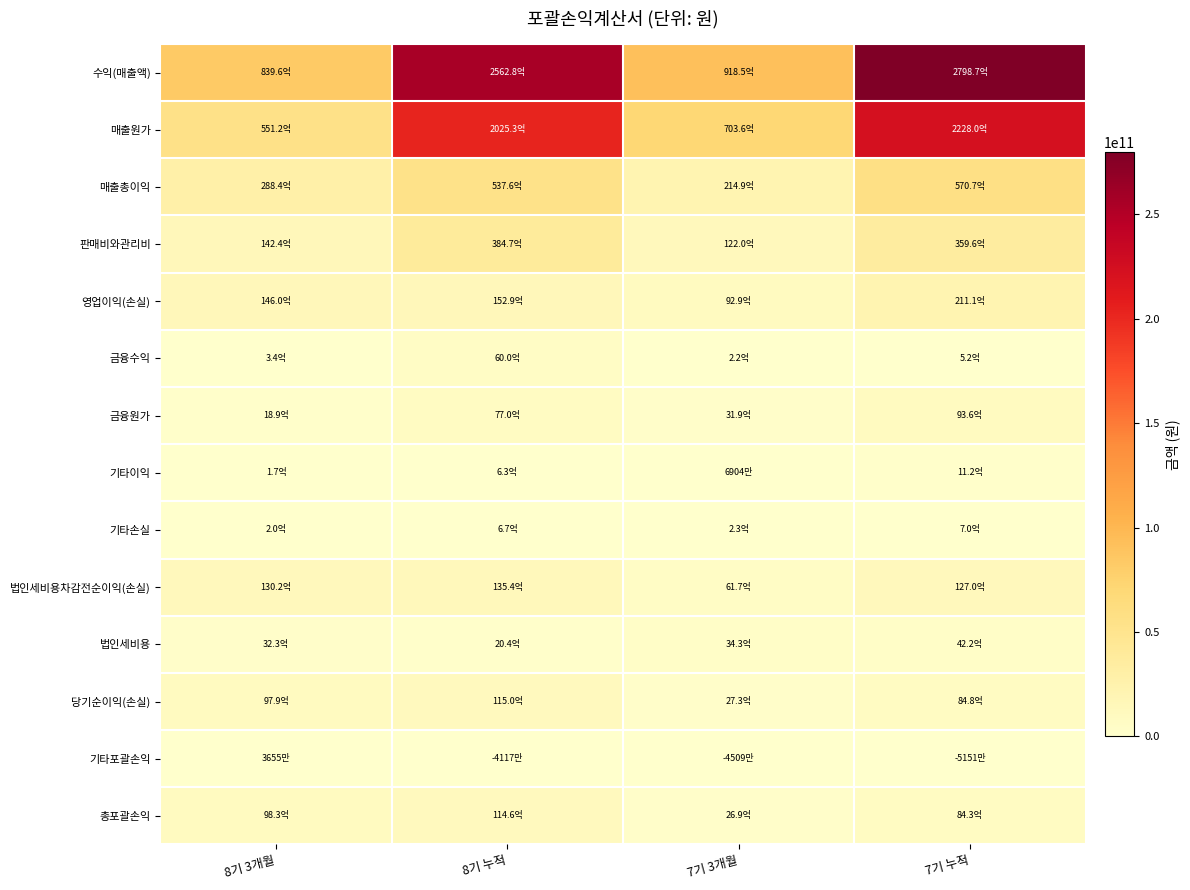

At how many categories does at least one series exceed 35140898178?

4